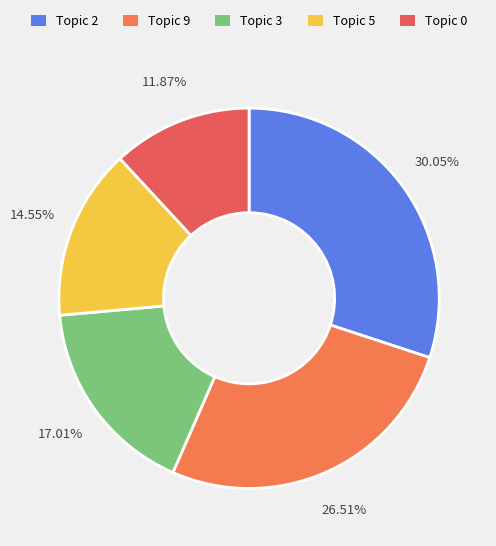

Is there a majority slice in this chart?

No